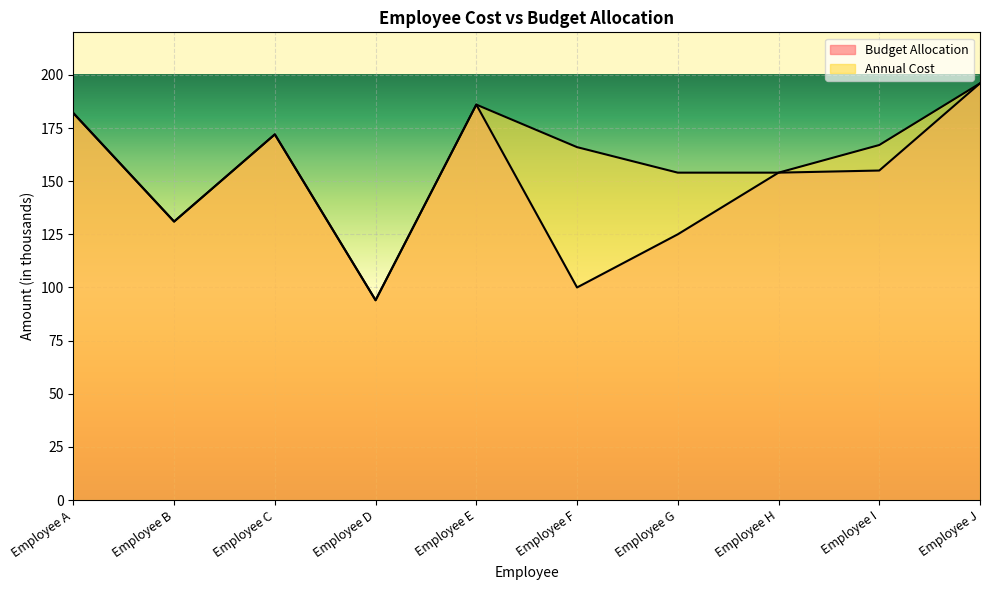

What is the smallest value displayed?

94